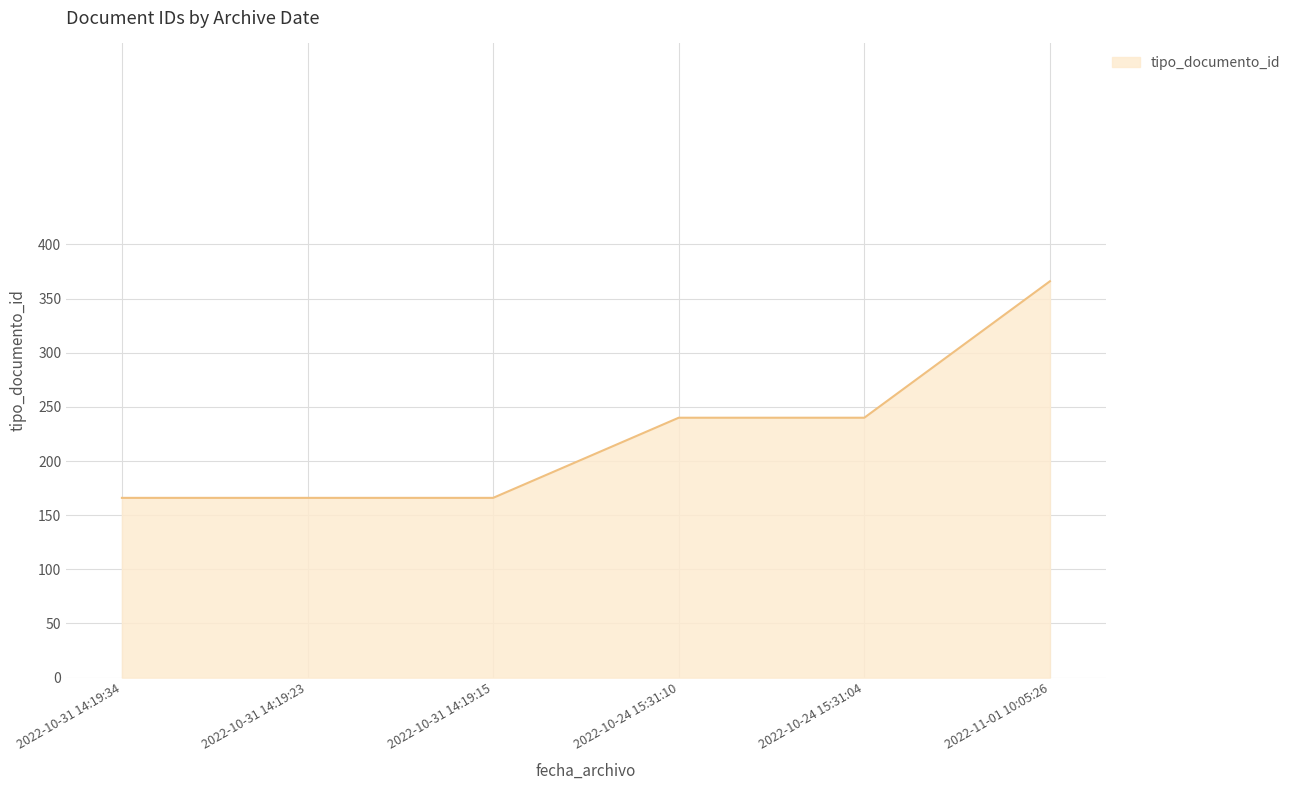

What is the change in value from 2022-10-31 14:19:23 to 2022-11-01 10:05:26?

+200